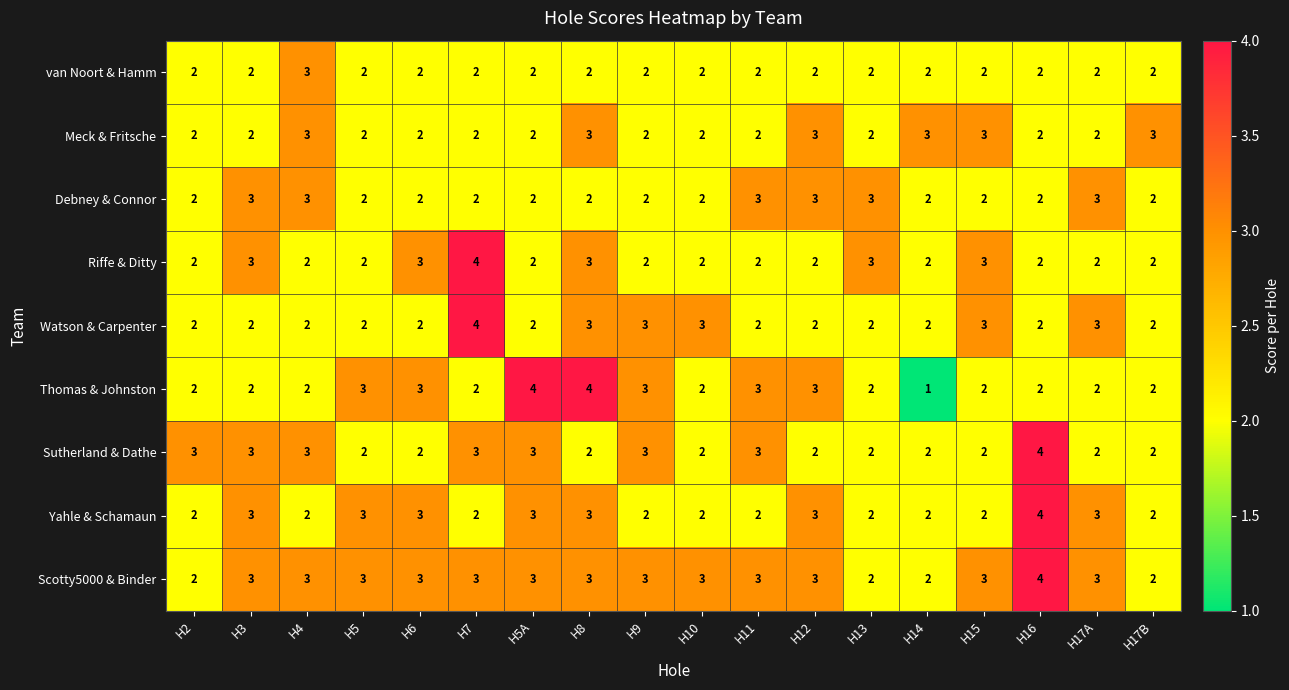

What is the spread (max minus min) of values at H14?

2